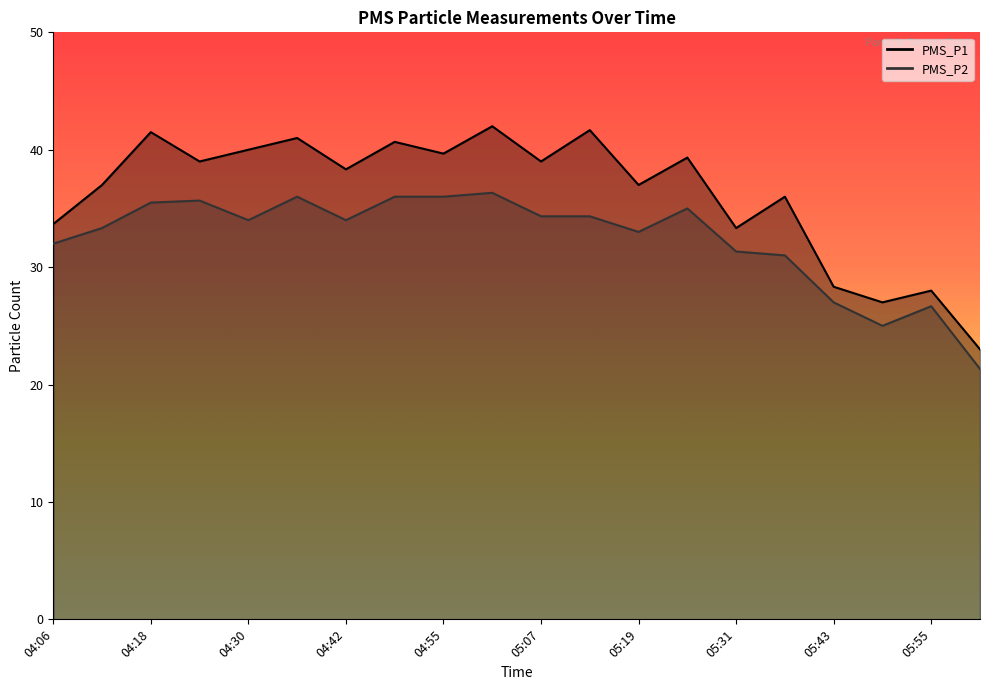

How many values in the PMS_P1 series are below 39?

10